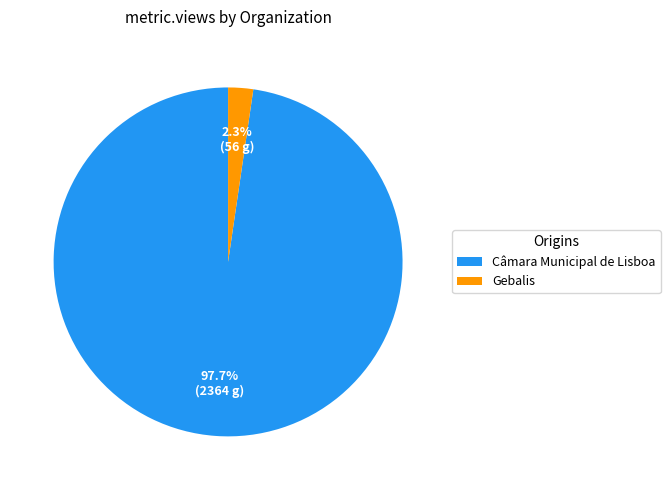

Does any single category account for the majority?

Yes